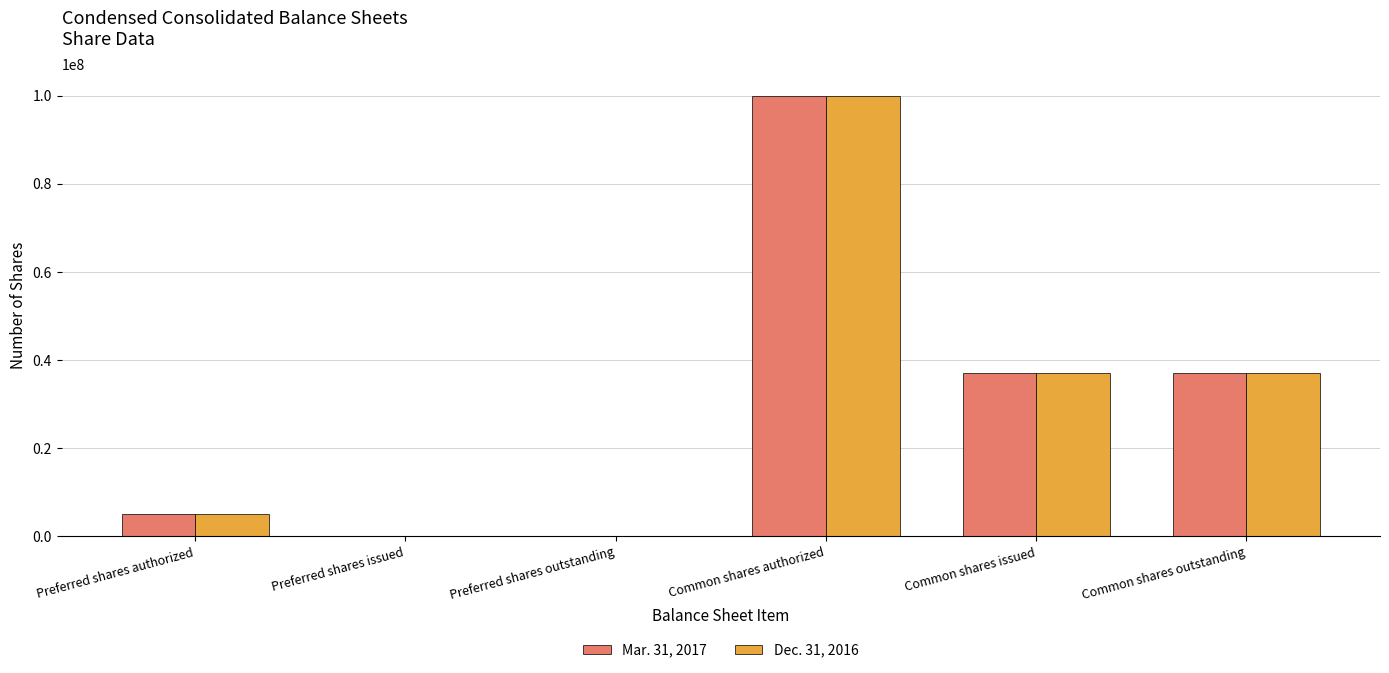

Is the value of Mar. 31, 2017 at Preferred shares outstanding greater than the value of Dec. 31, 2016 at Common shares issued?

No